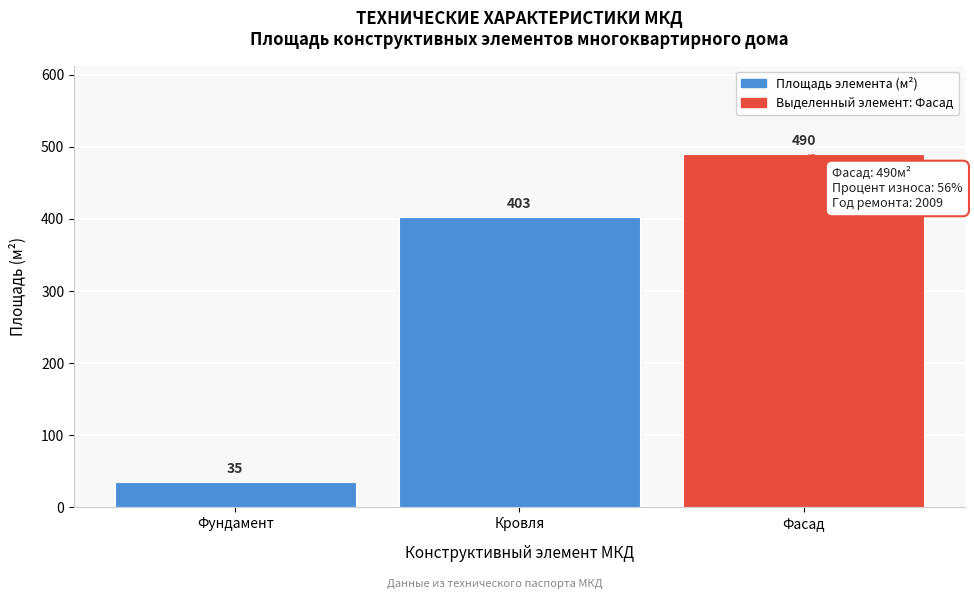

Reading right to left, list all the values displayed in this chart.

490	403	35